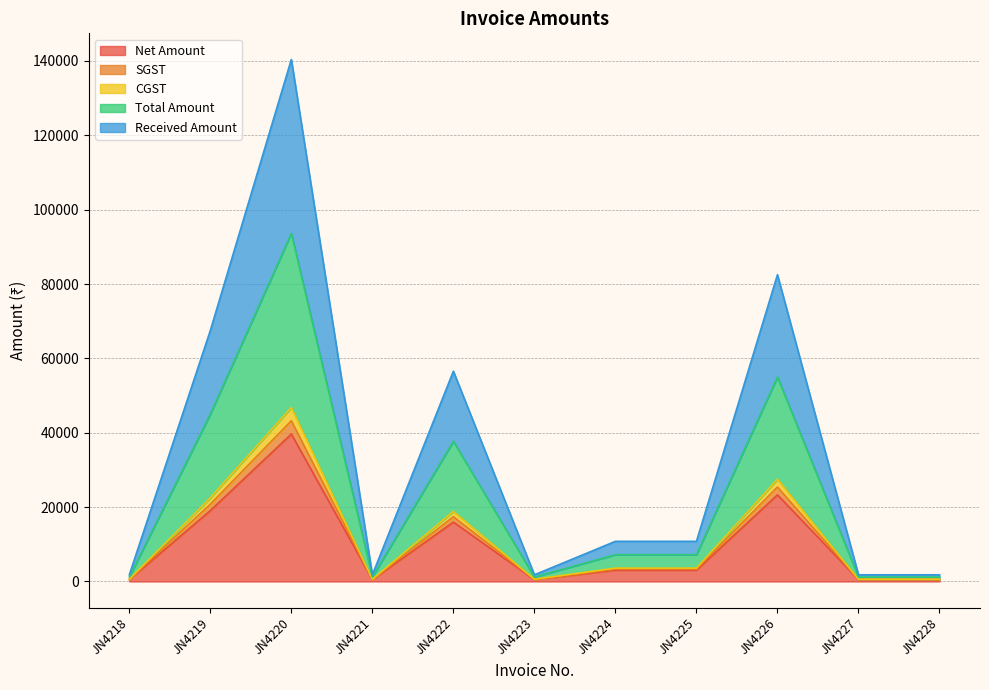

How many lines are shown in the chart?

5